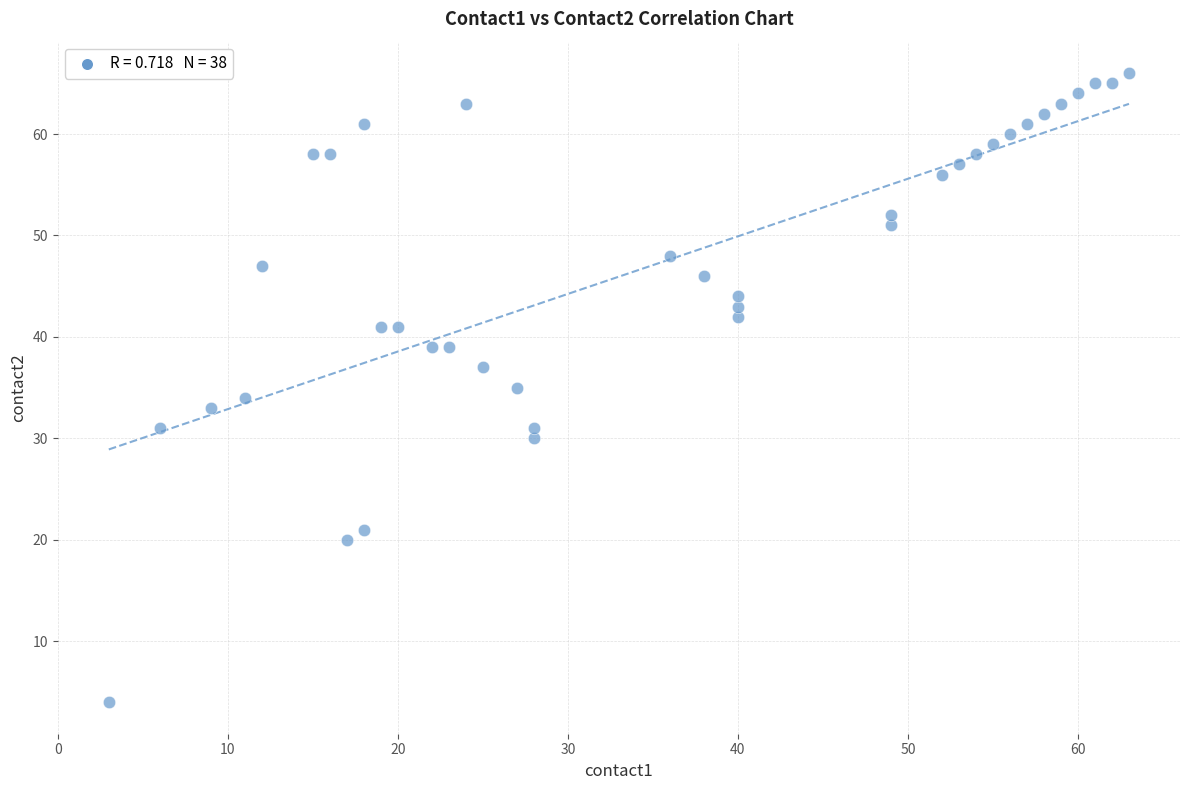

What is the range of Y values (max minus min)?

62